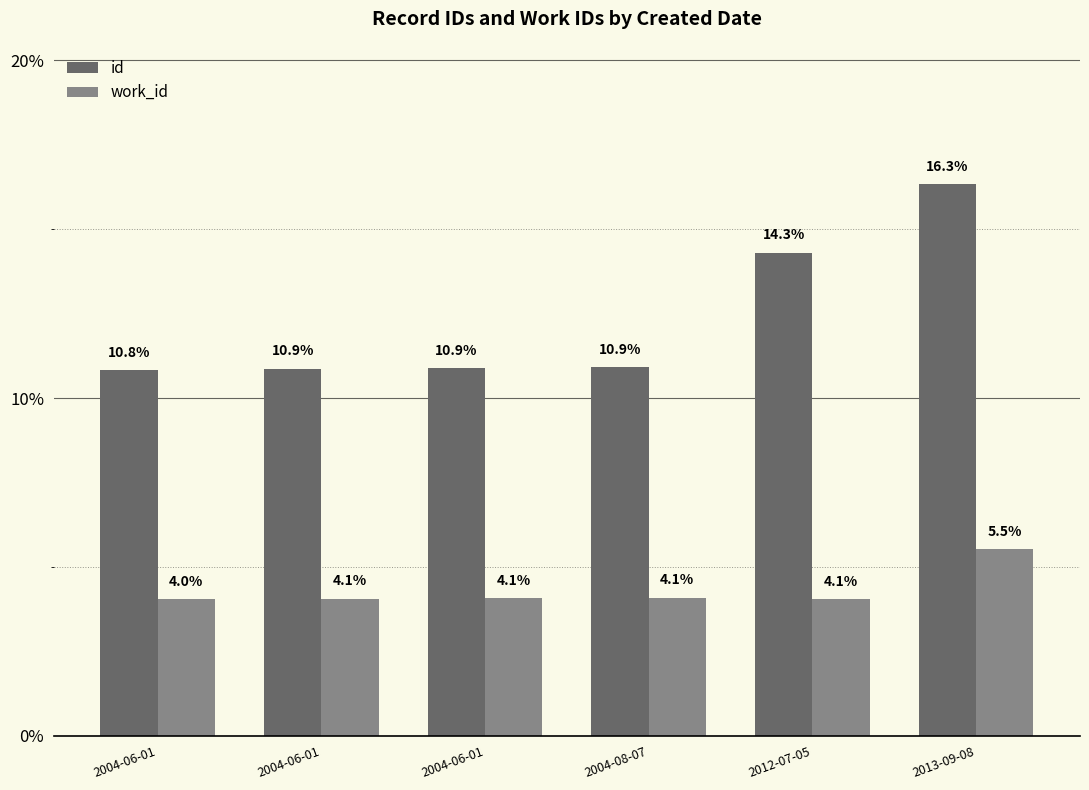

How many categories are shown in the chart?

6